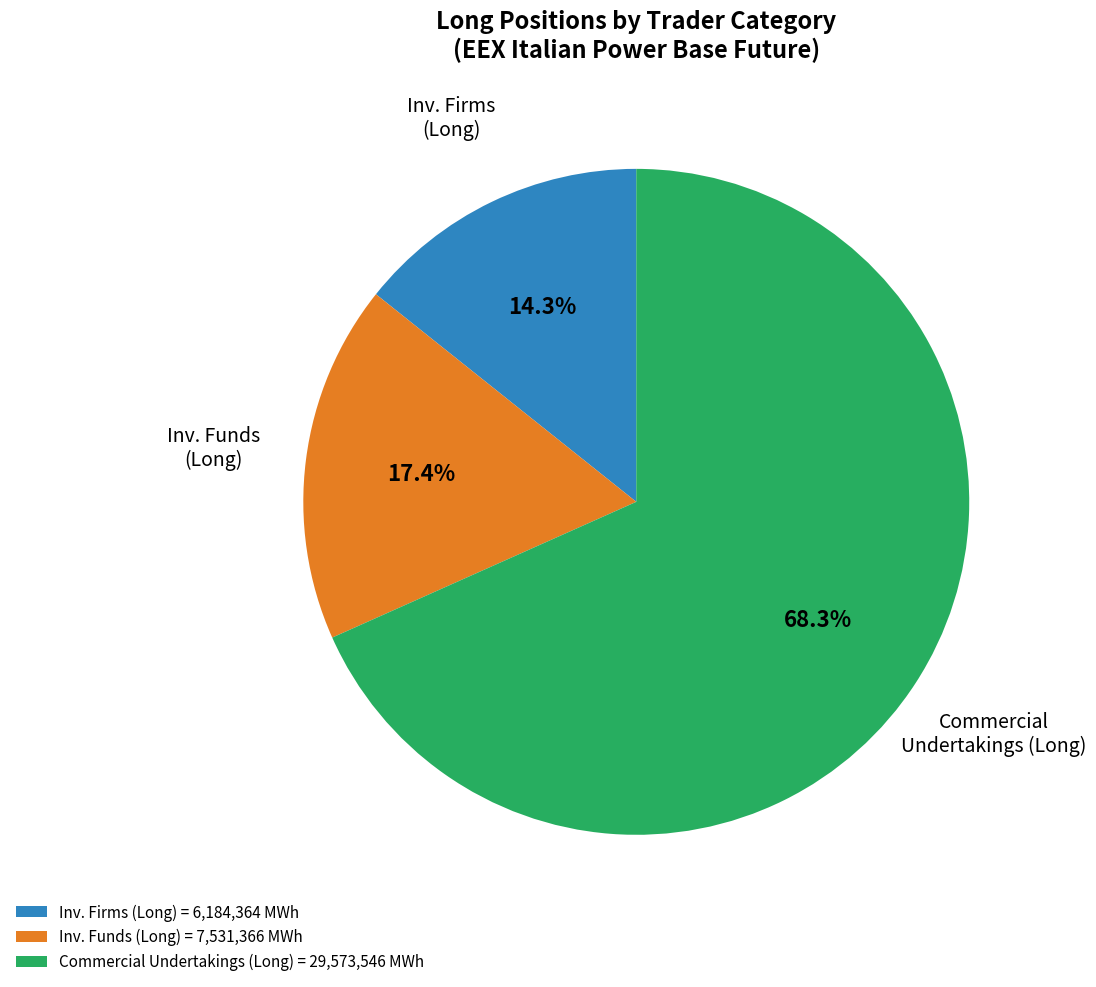

Is there any slice that represents more than half of the pie?

Yes